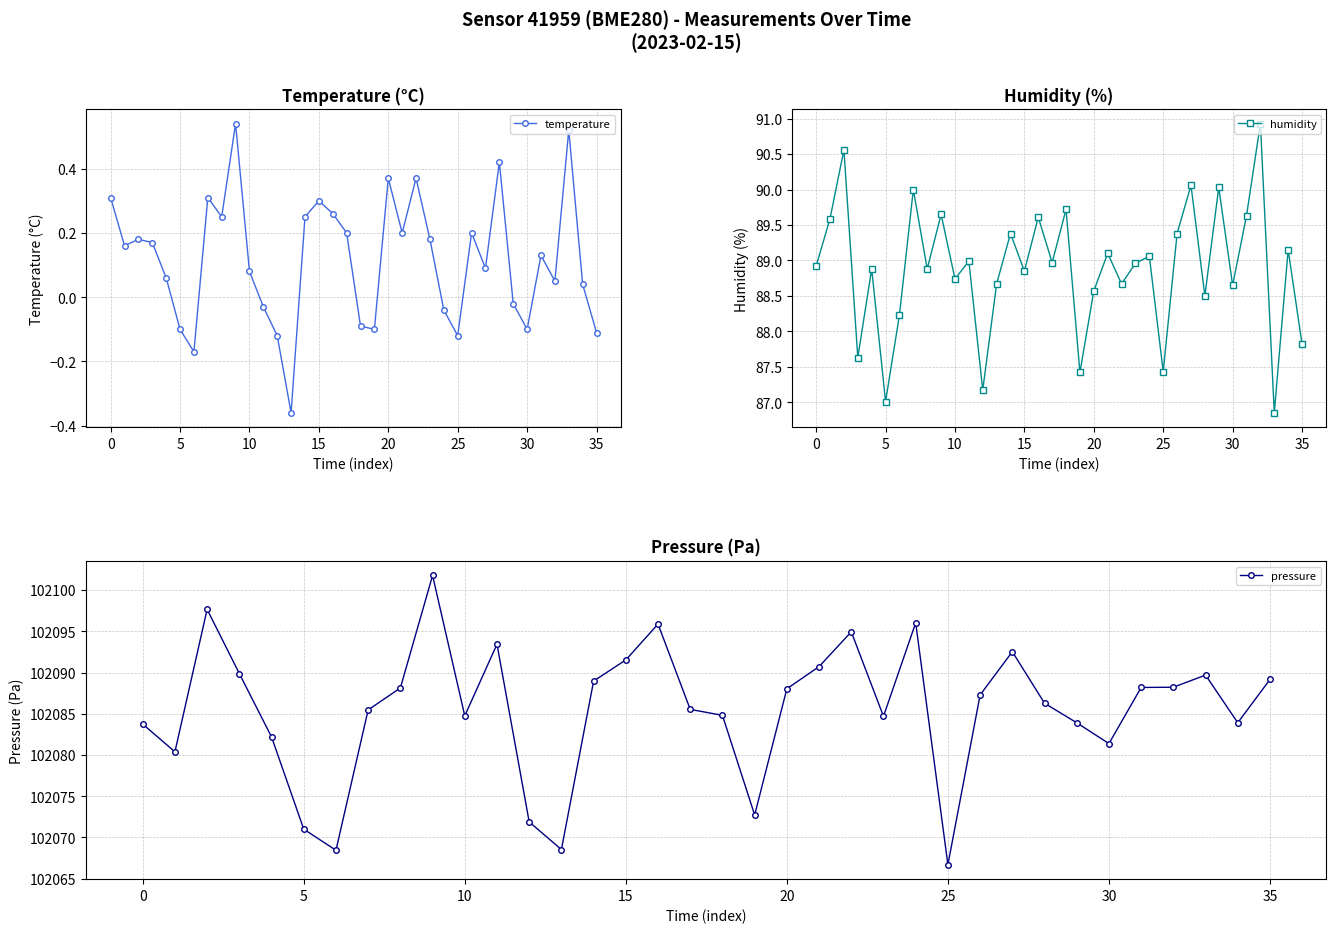

How many interior local peaks does the temperature series have?

10